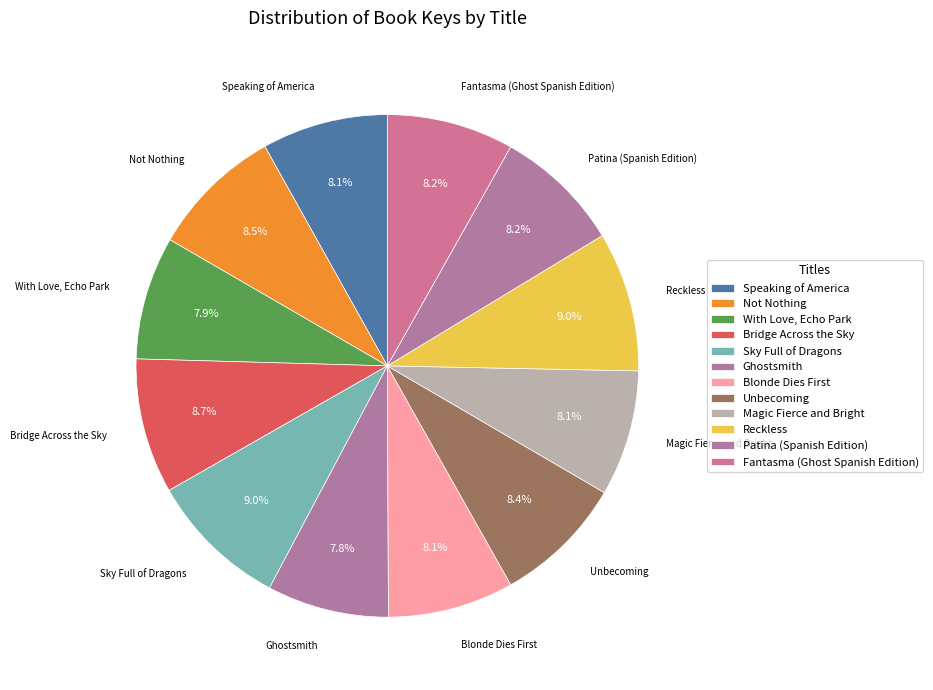

To the nearest percent, what is the average slice percentage?

8%